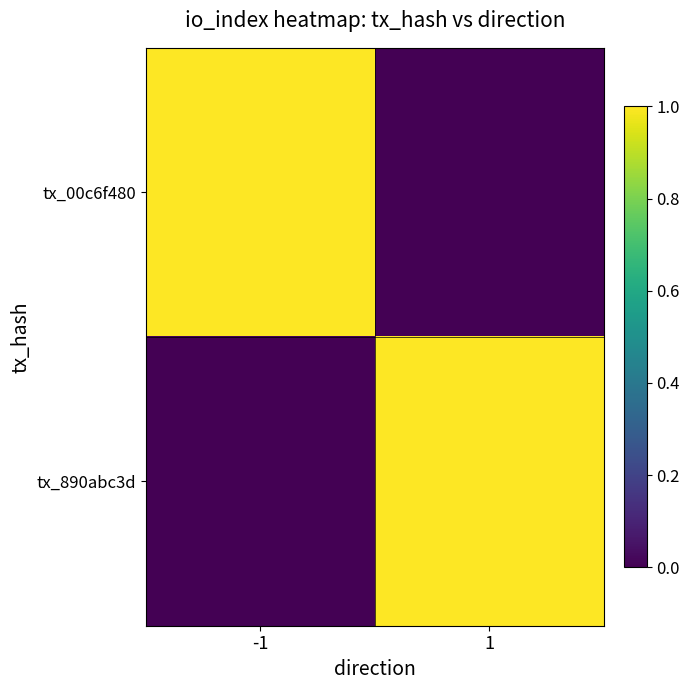

How many distinct data groups are displayed?

2